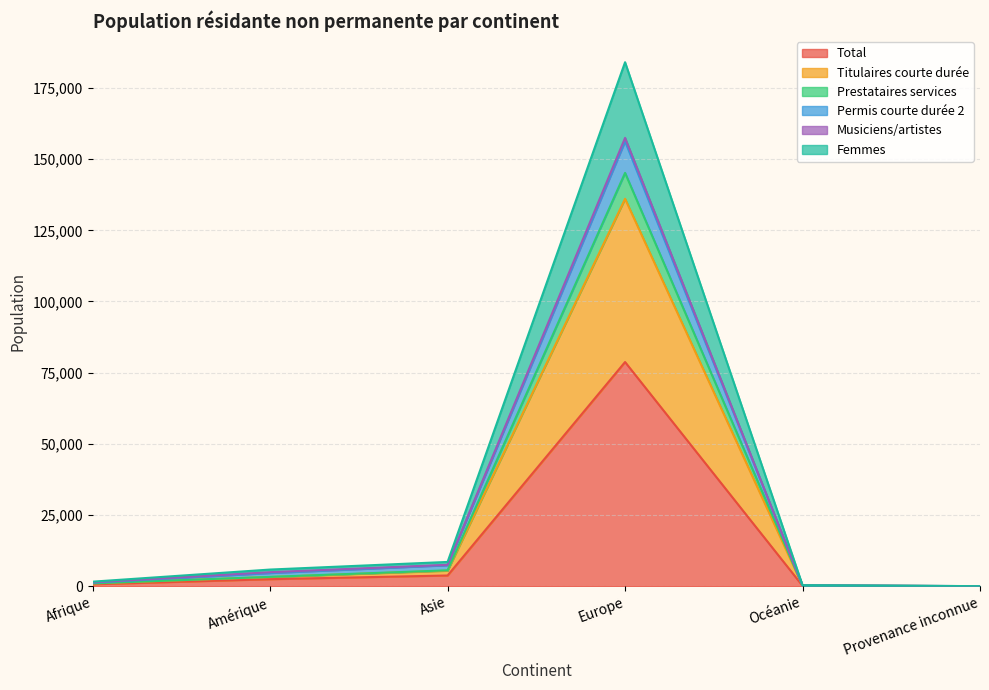

Where does the Permis courte durée 2 series first go above 4912?

Asie